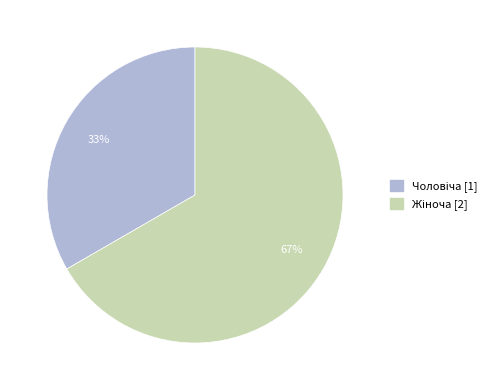

Does any single category account for the majority?

Yes